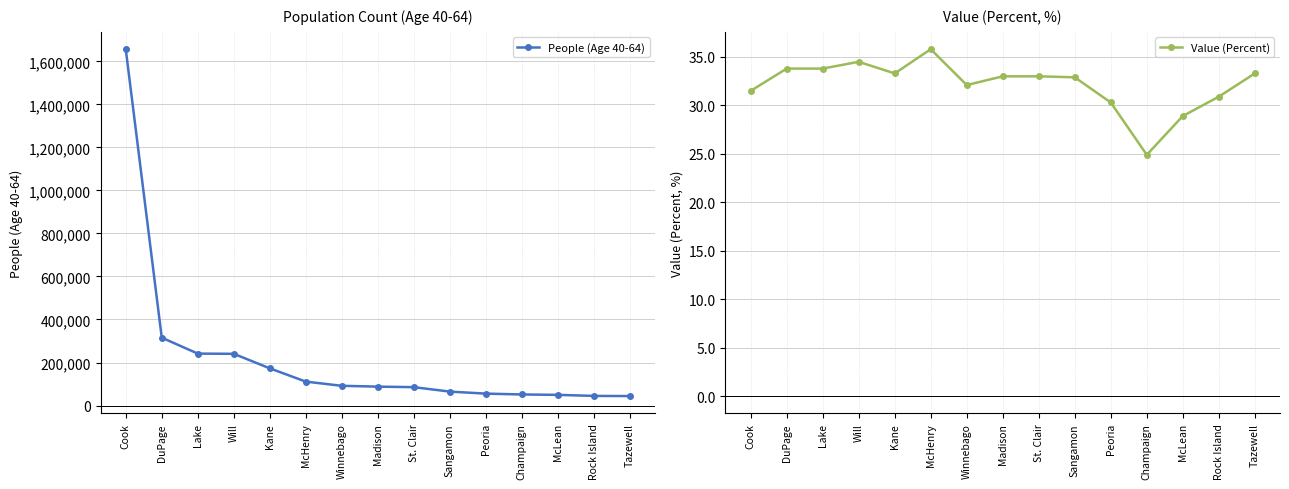

What is the maximum value shown in the chart?

1656808.0